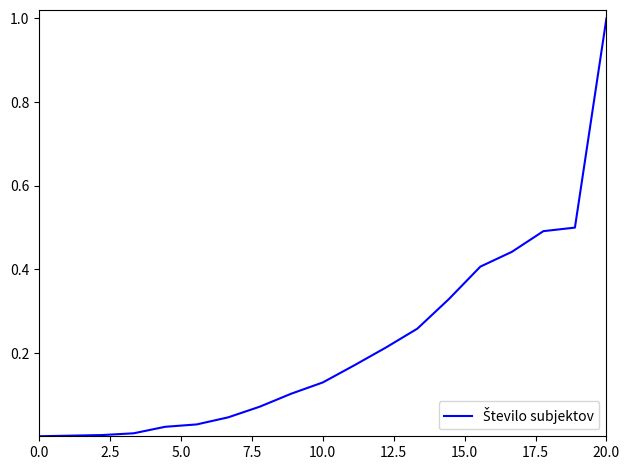

What is the greatest value displayed?

1.0